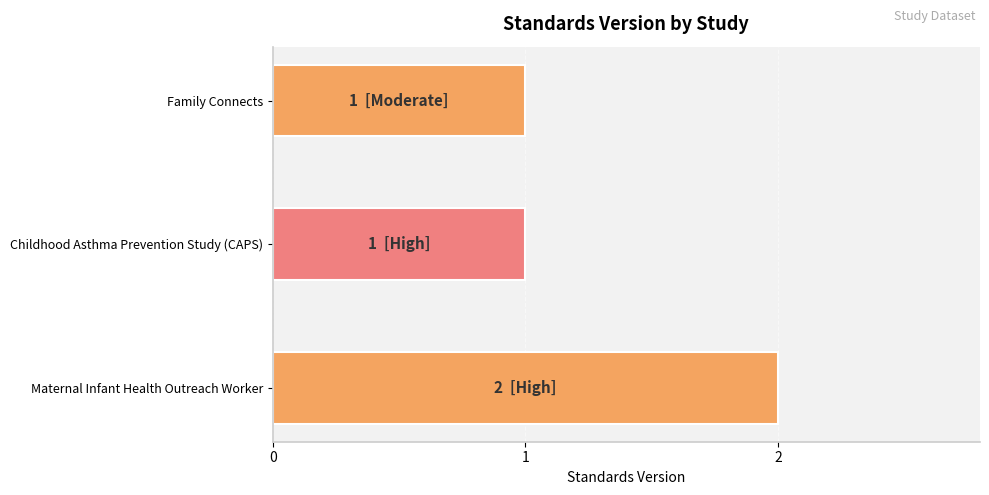

Reading left to right, list all the values displayed in this chart.

WWHV040830=1	WWHV004143=1	WWHV094349=2